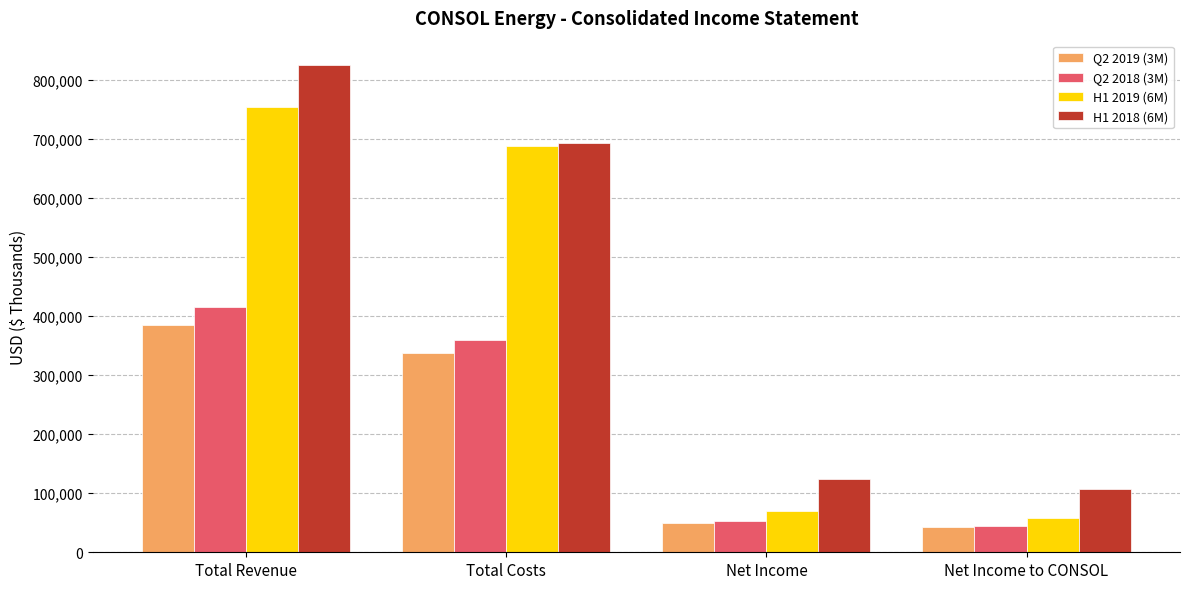

What is the label of the 2nd bar from the left?

Total Costs